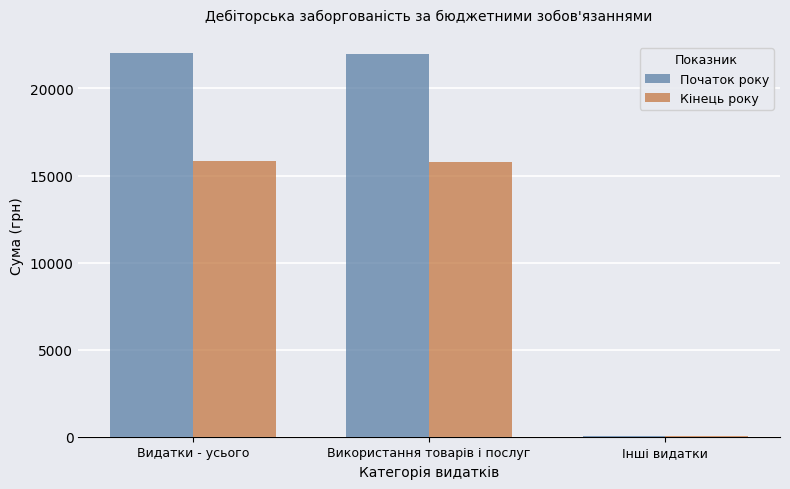

True or false: Кінець року has a value of 15801.1 at Використання товарів і послуг.

True